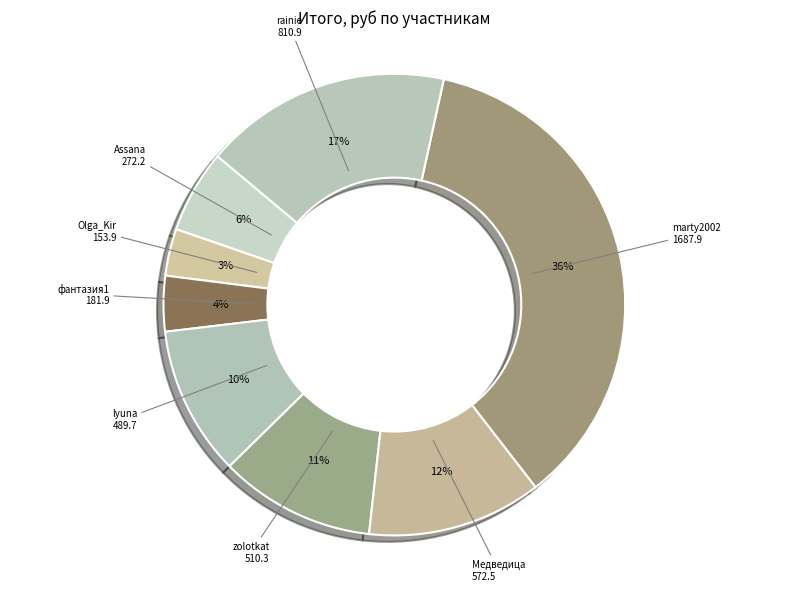

To the nearest percent, what portion does фантазия1 represent?

4%